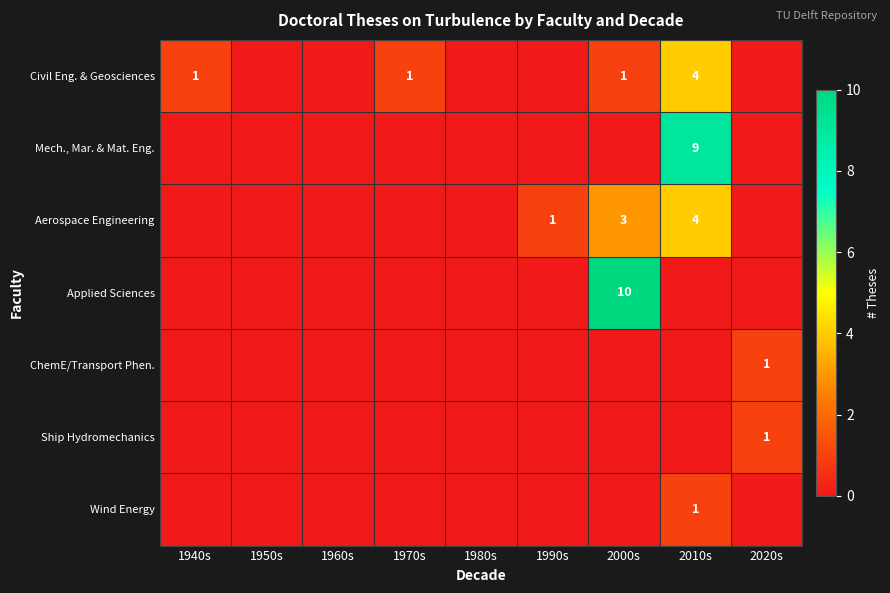

True or false: ChemE/Transport Phen. has a value of 2 at 2020s.

False